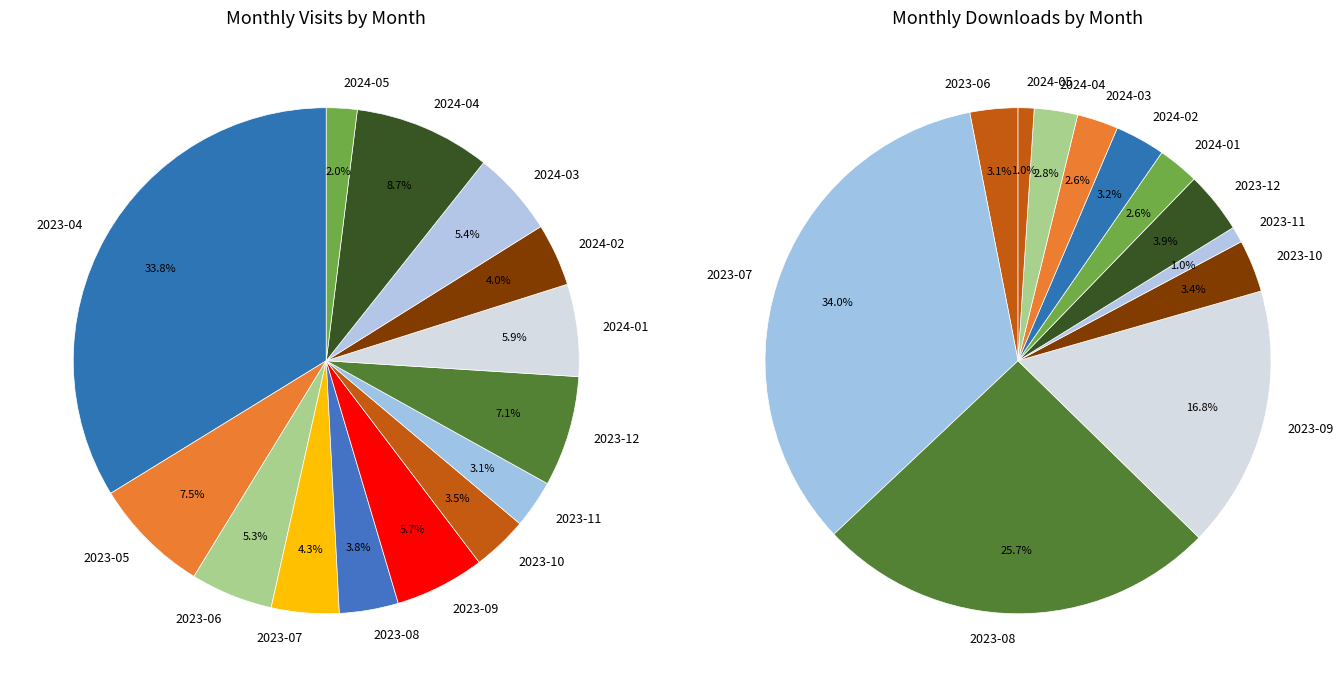

Which slice is the largest?

2023-04